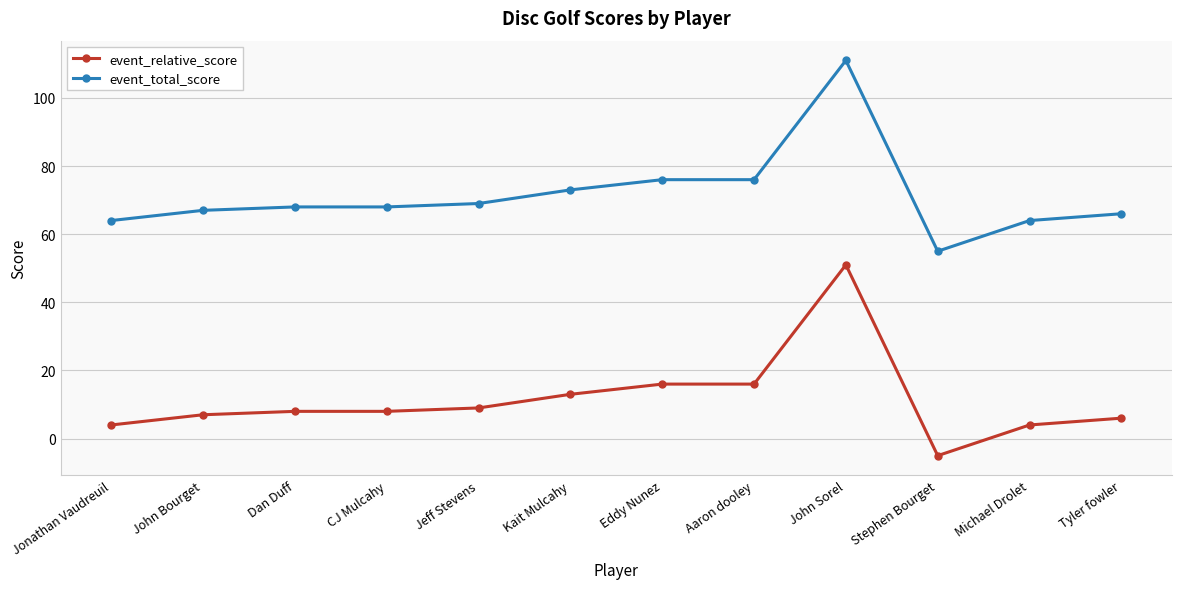

What are all the series names shown in the legend?

event_relative_score, event_total_score